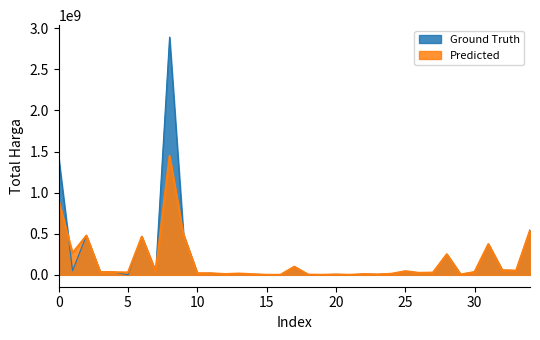

After their last crossing, which series has the higher values: Predicted or Ground Truth?

Predicted